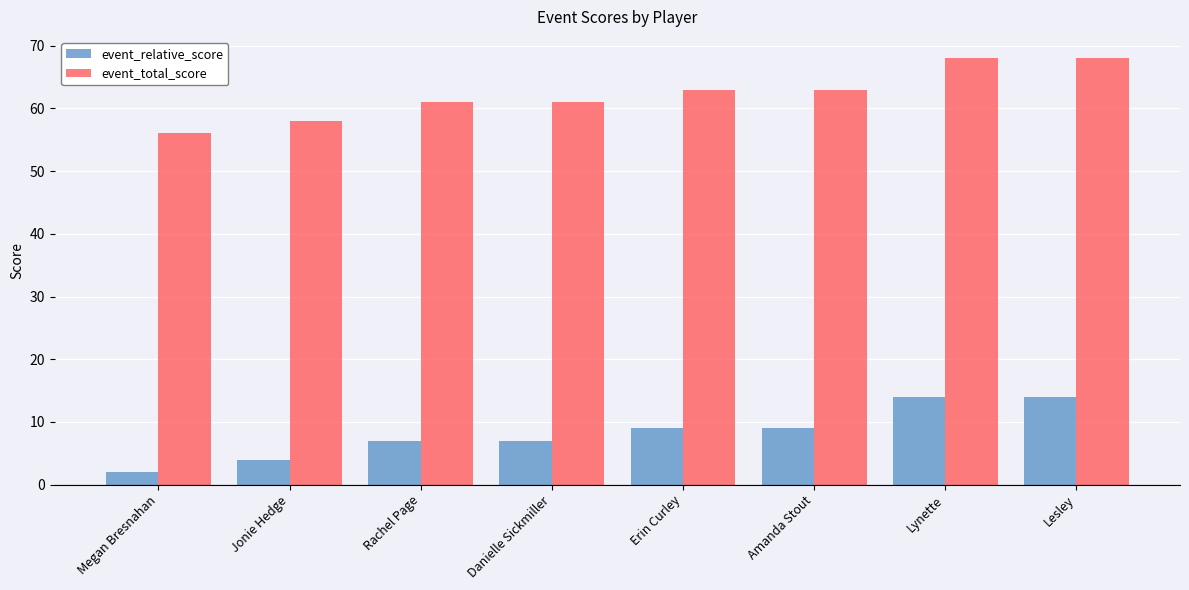

How many data points in event_relative_score are less than 9?

4